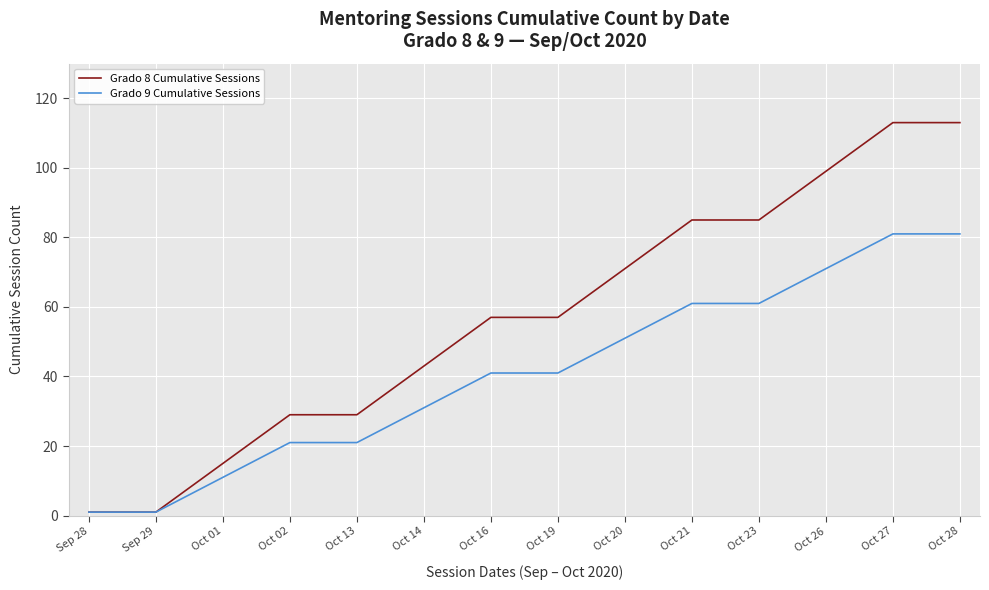

The value of Grado 9 Cumulative Sessions at Oct 28 is 81. True or false?

True